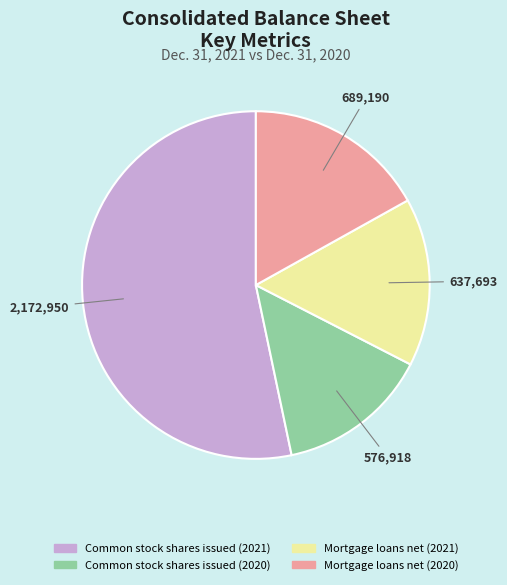

Is there any slice that represents more than half of the pie?

Yes